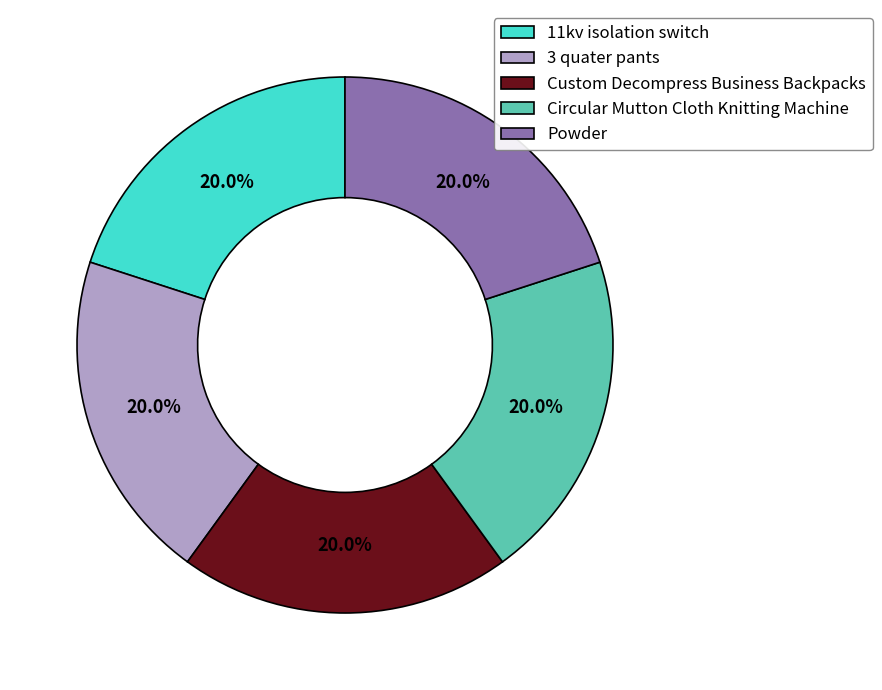

What is the ratio of the value at 11kv isolation switch to the value at Custom Decompress Business Backpacks?

1.0